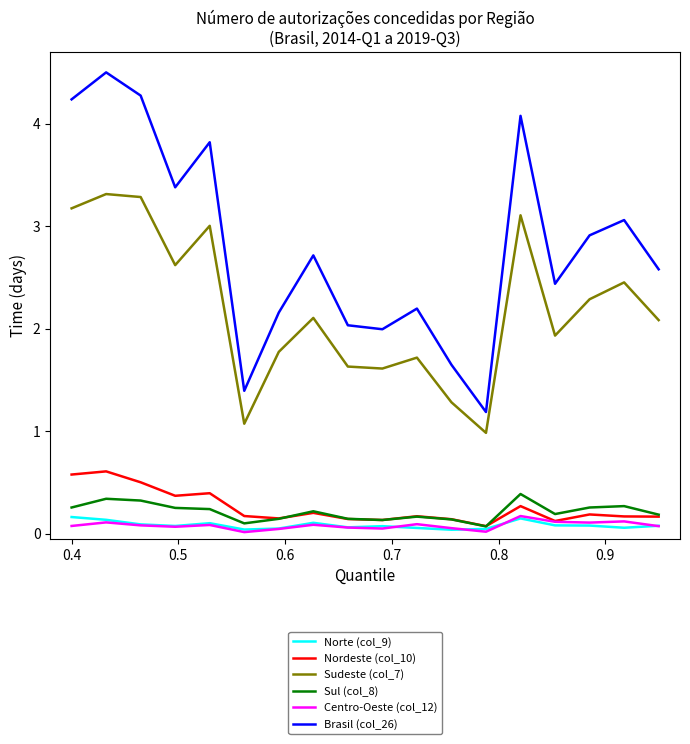

True or false: Sudeste (col_7) and Sul (col_8) cross at least once.

False